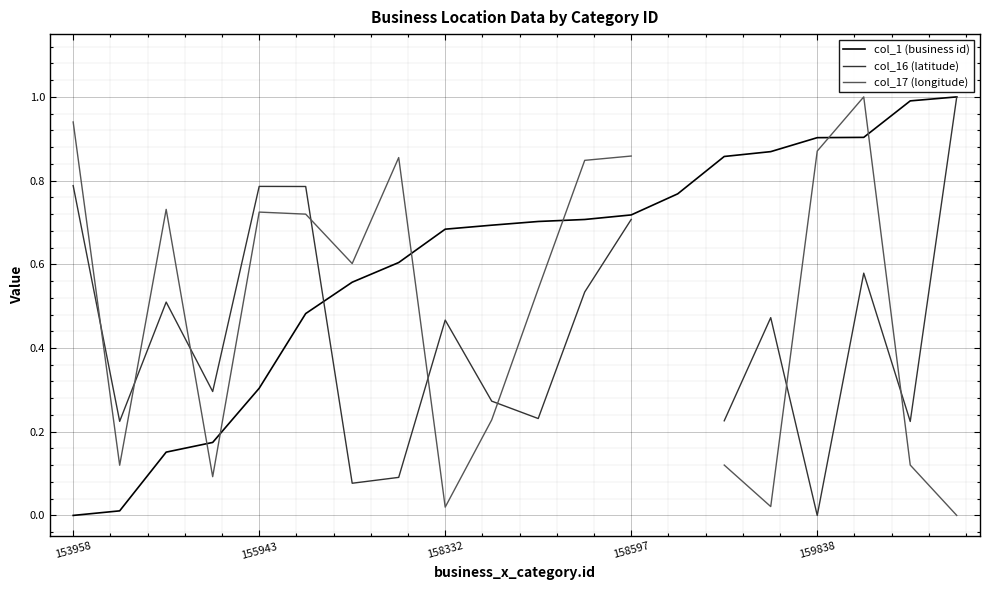

Which series ends up on top after the final intersection of col_1 (business id) and col_16 (latitude)?

col_1 (business id)